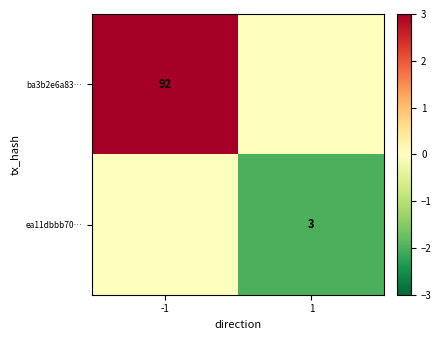

What is the minimum value shown in the chart?

-2